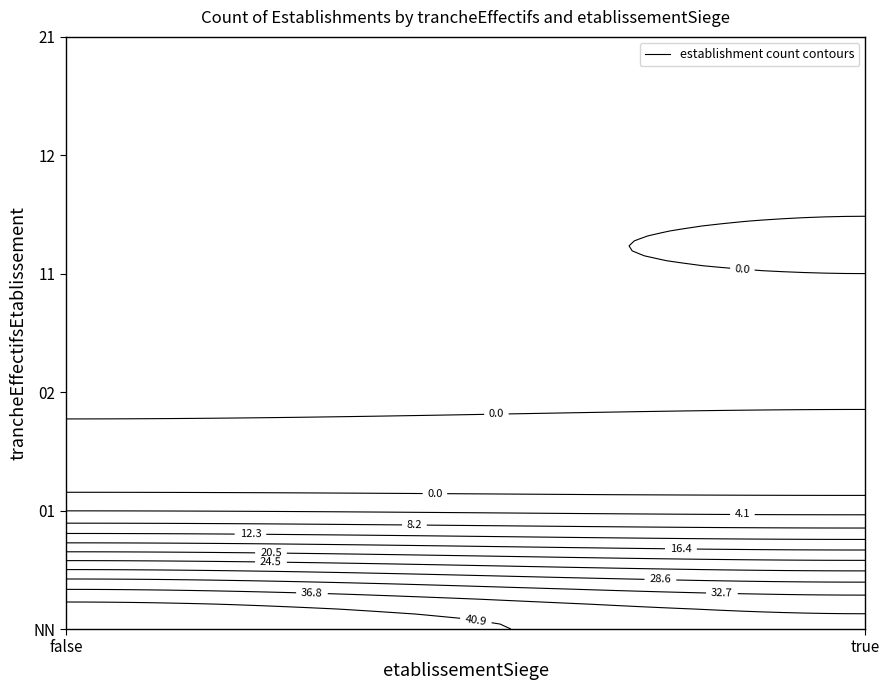

True or false: the data shows 3 at 12_false.

False